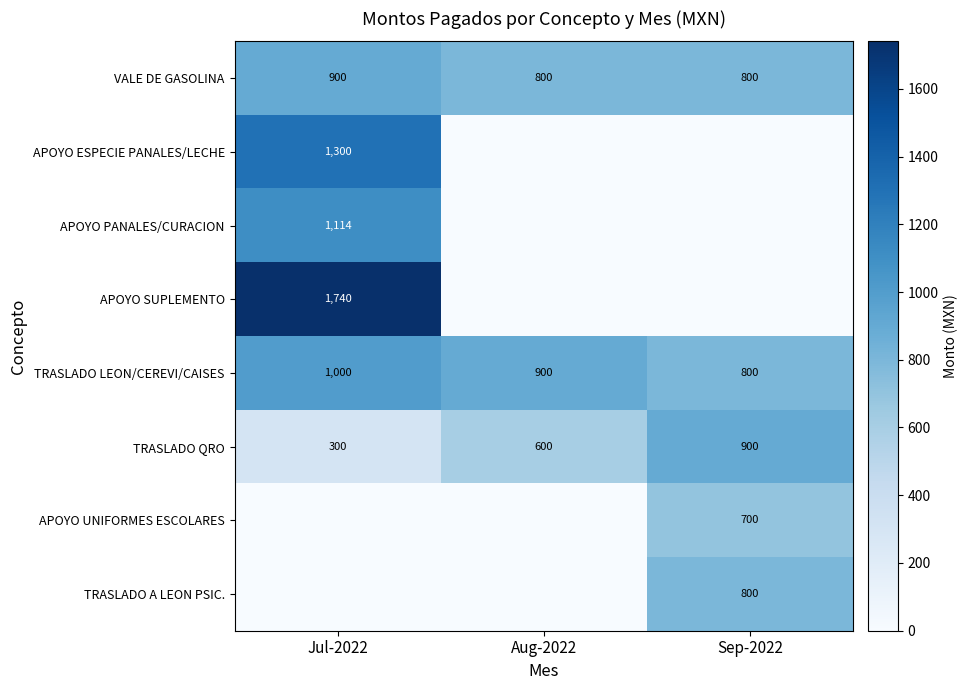

At which category does the chart reach its minimum across all series?

Aug-2022